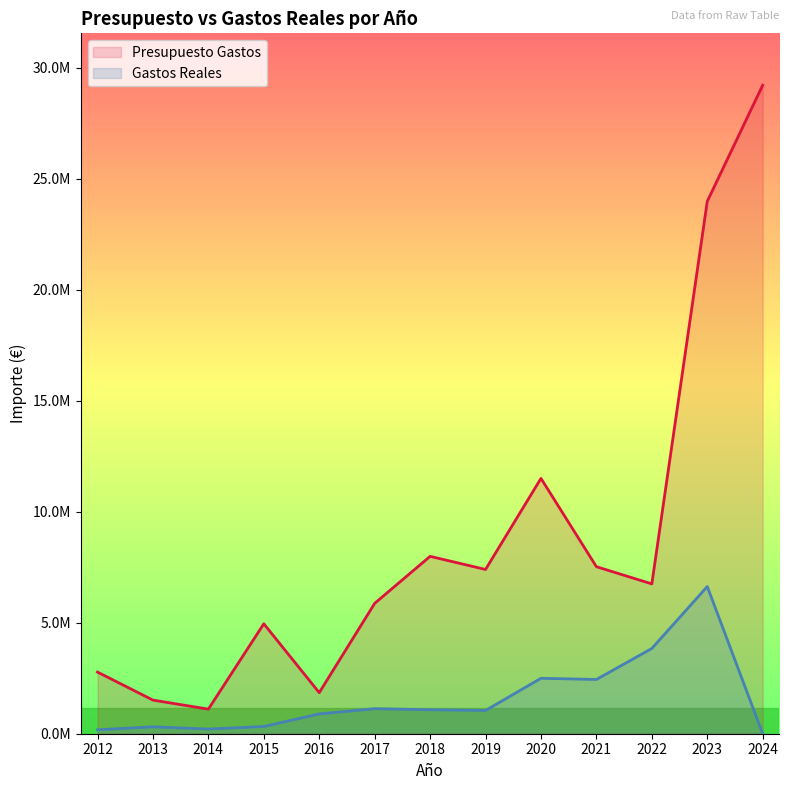

True or false: Gastos Reales and Presupuesto Gastos intersect in this chart.

False